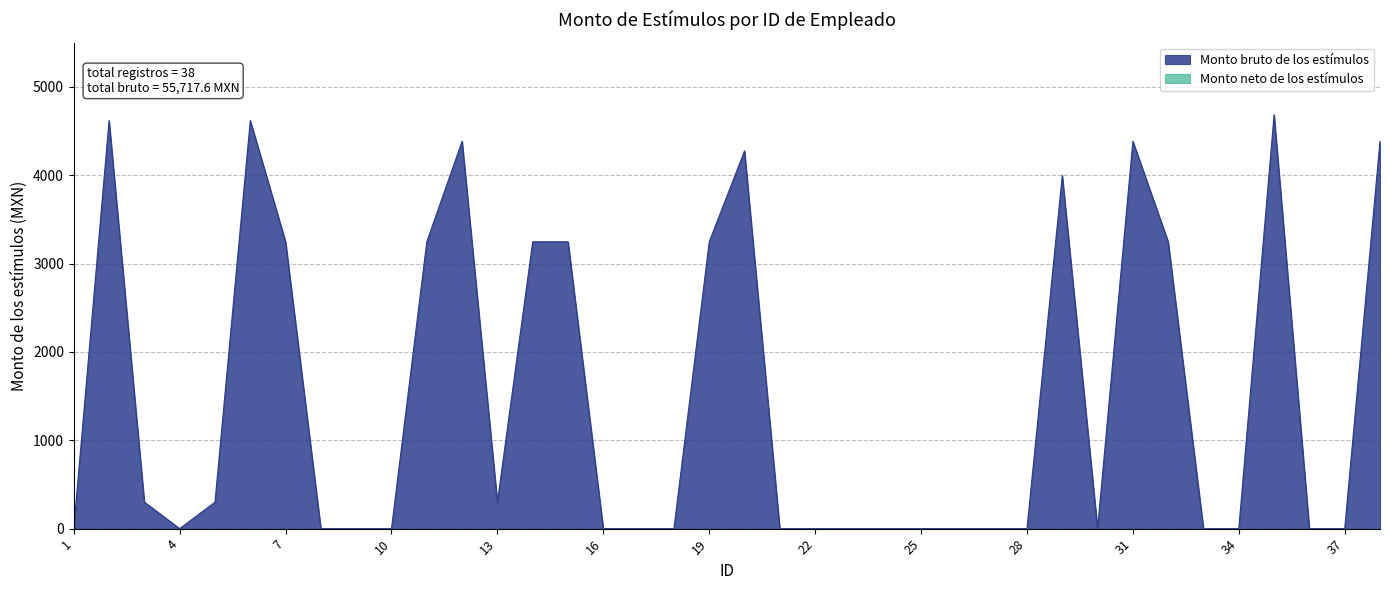

How many data points does each series have?

38